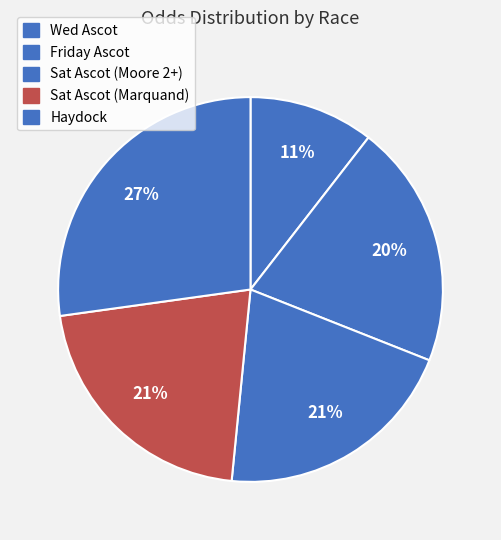

Combined, do Haydock and Sat Ascot (Marquand) account for over 50%?

No